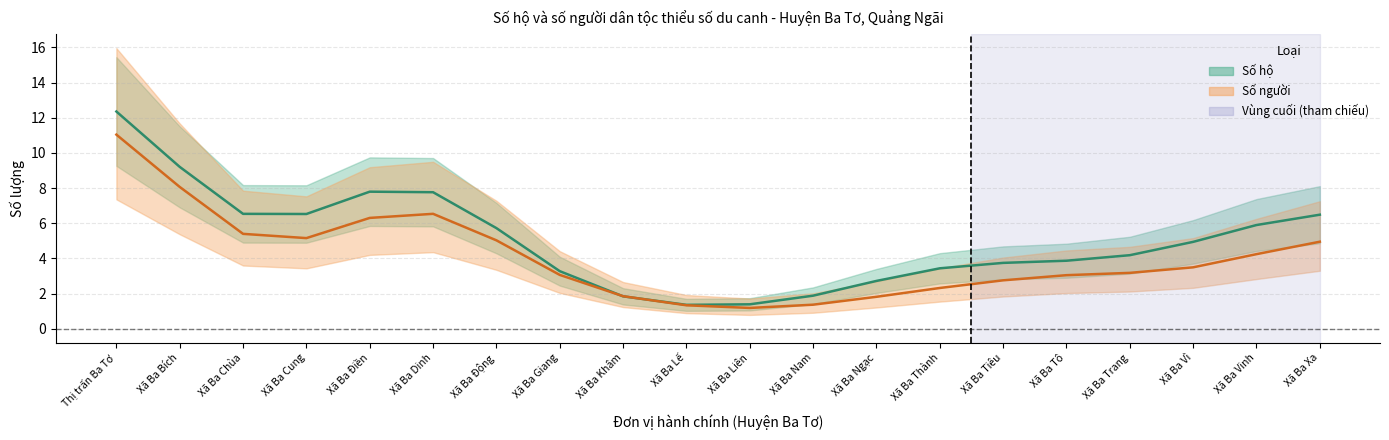

Where is Số hộ nearest to the value 6?

Xã Ba Vinh